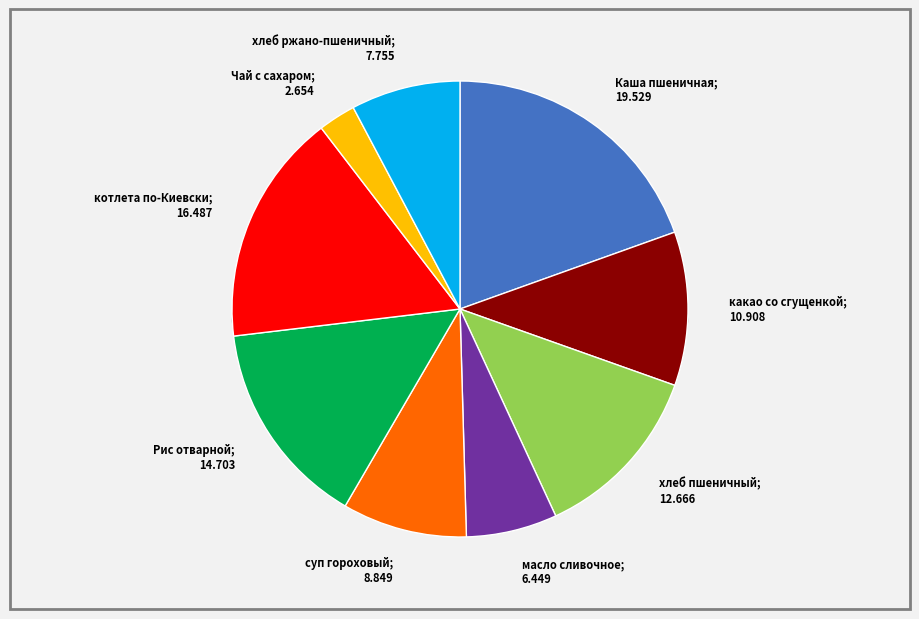

How many slices are in this pie chart?

9